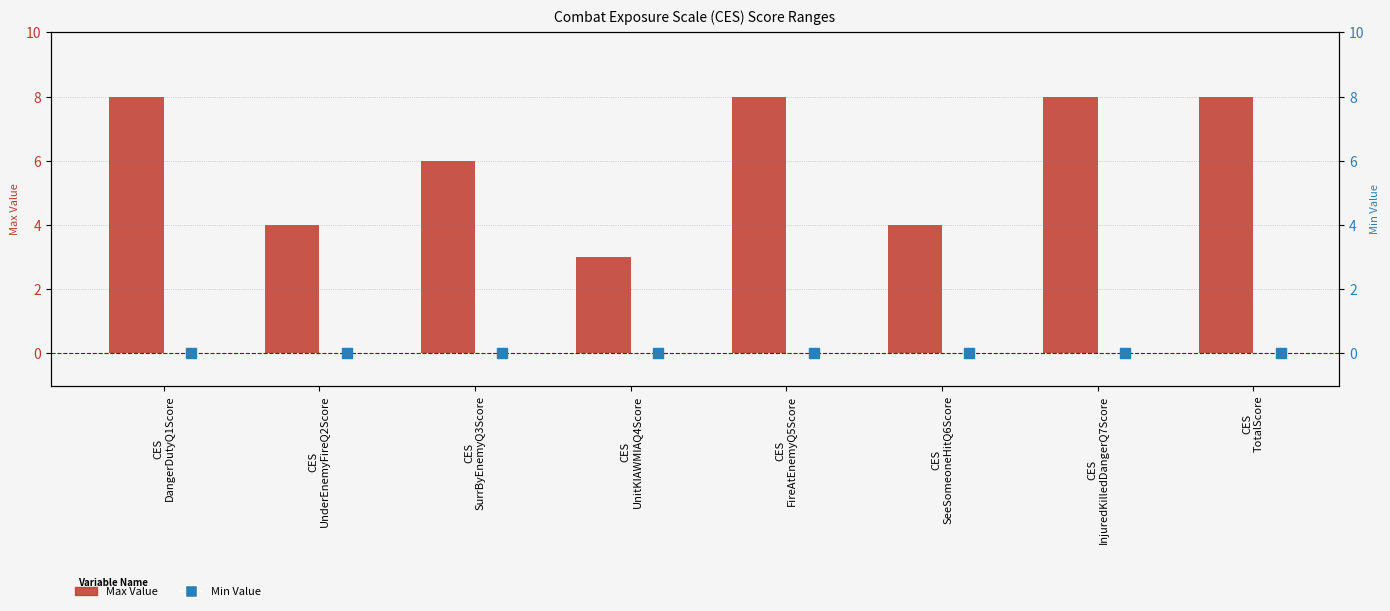

At how many categories does at least one series exceed 6?

4